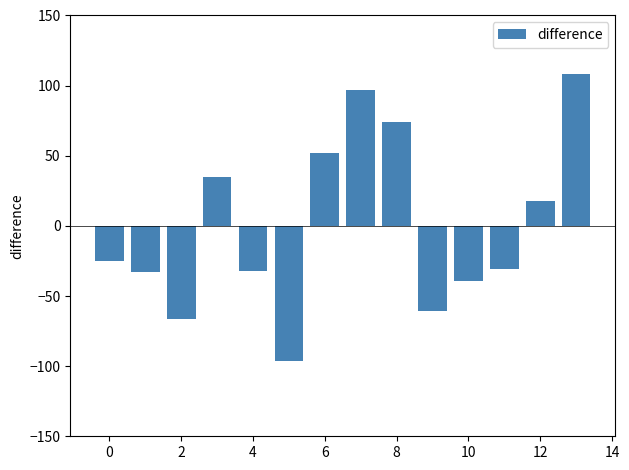

What is the value of the 14th bar from the left?

108.6